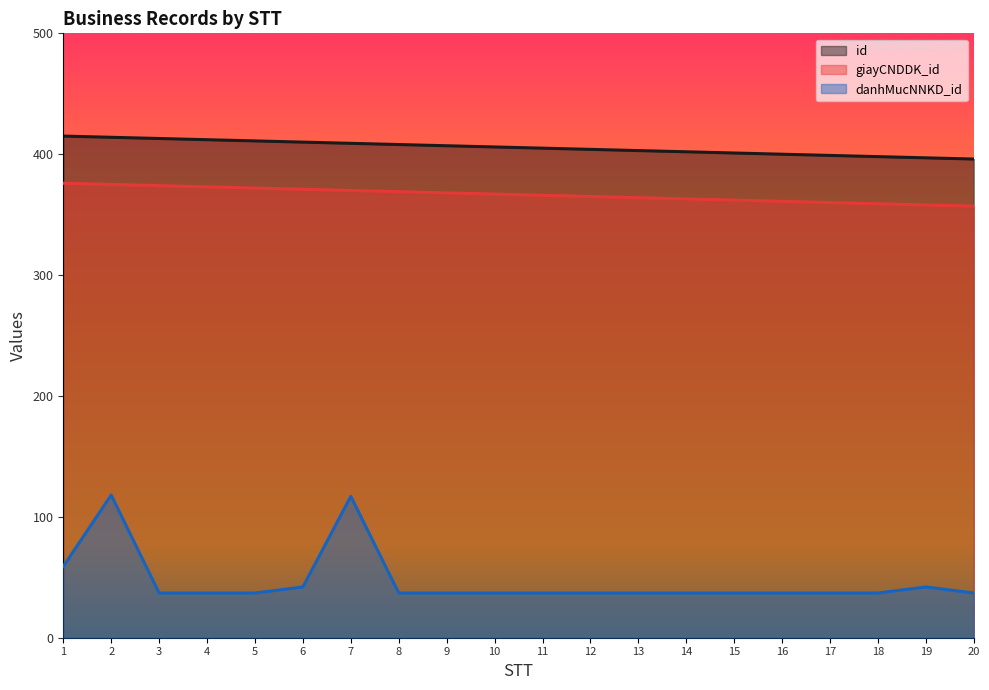

Reading left to right, transcribe all the data shown in this chart.

id: 415	414	413	412	411	410	409	408	407	406	405	404	403	402	401	400	399	398	397	396
giayCNDDK_id: 376	375	374	373	372	371	370	369	368	367	366	365	364	363	362	361	360	359	358	357
danhMucNNKD_id: 59	118	37	37	37	42	117	37	37	37	37	37	37	37	37	37	37	37	42	37